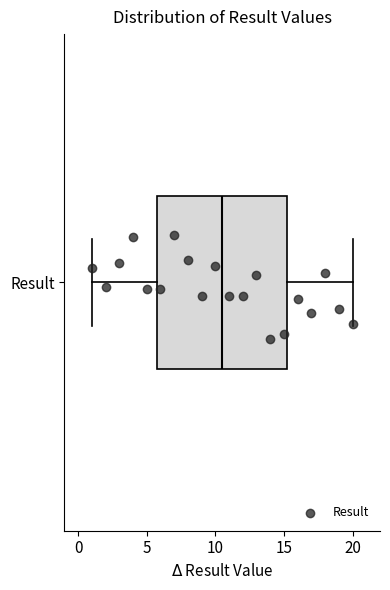

Read this box plot against the x-axis: the position of the median line, the range covered by the box, and the ends of both whiskers. The values are not printed on the chart, so give them approximately, as read against the axis.

median 10.5, box 6.0 to 15.5, whiskers 1.0 to 20.0